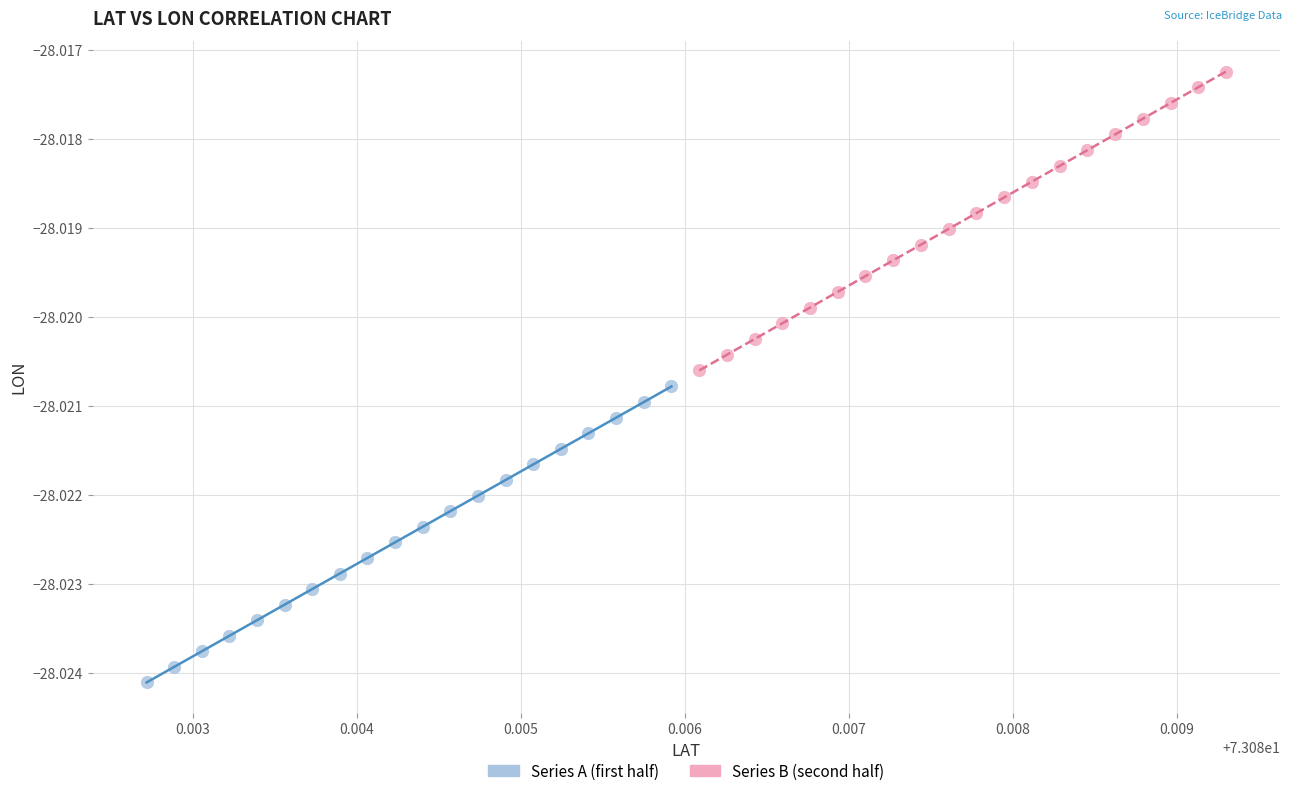

Which series reaches the minimum Y coordinate?

Series A (first half)